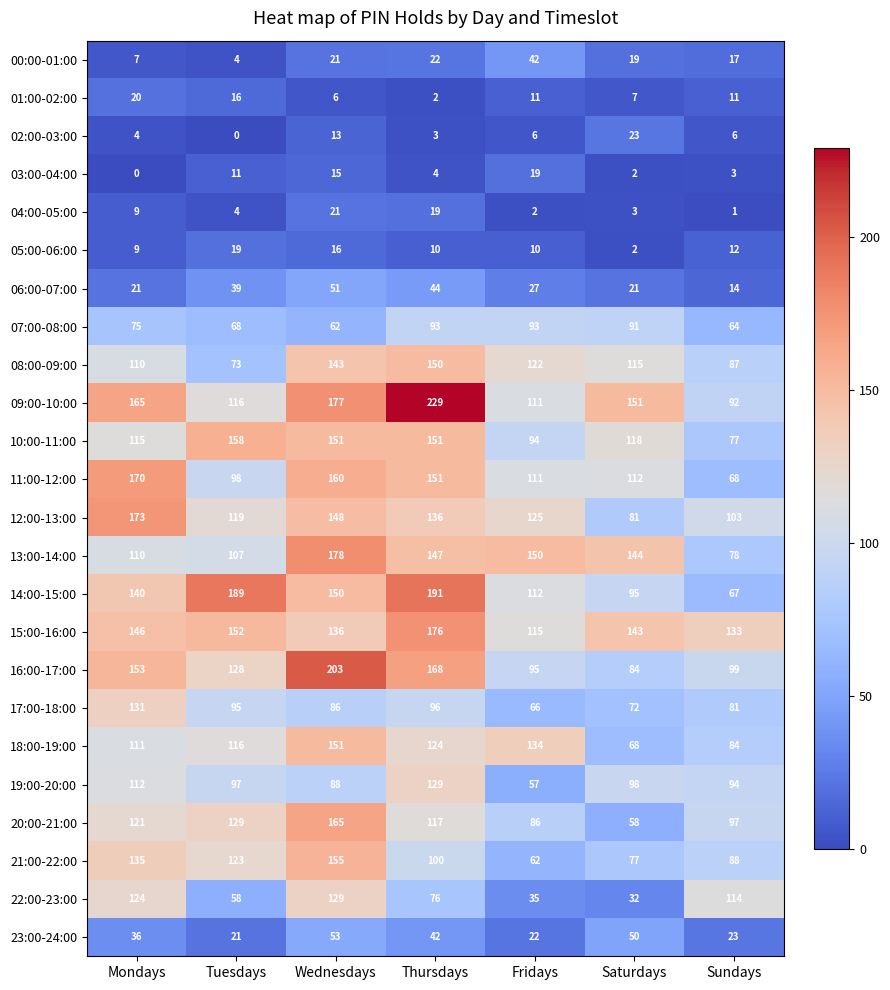

The 19:00-20:00 series shows 51 at Wednesdays. True or false?

False